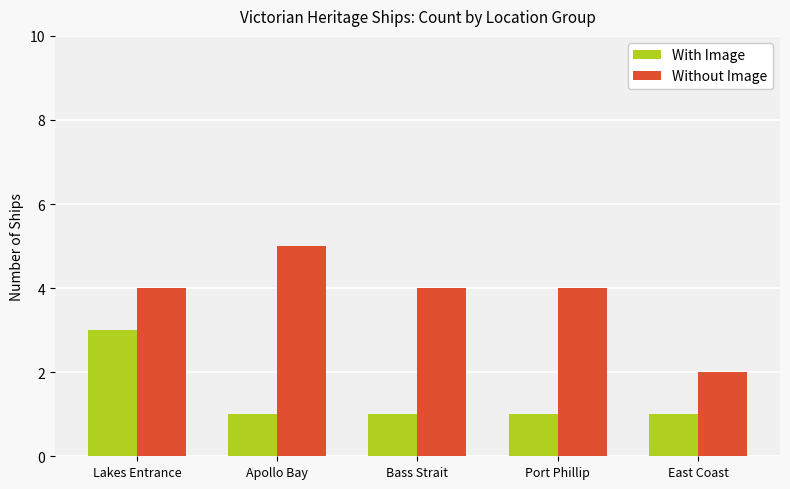

Is it true that Without Image equals 4 at Bass Strait?

True